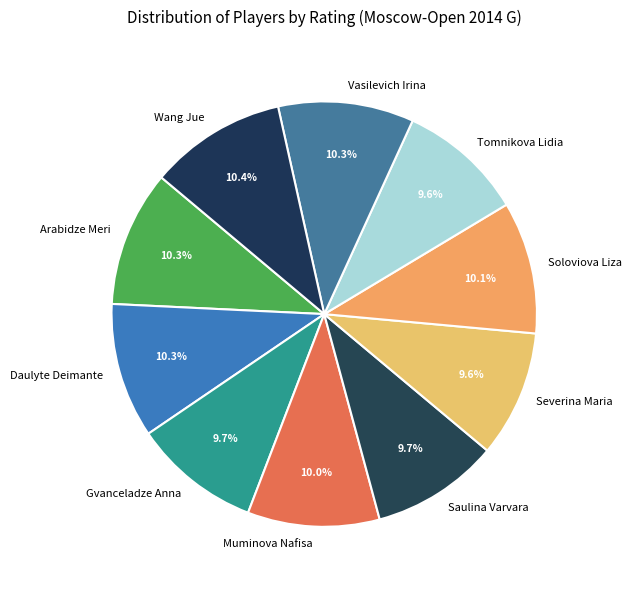

What is the ratio of the value at Severina Maria to the value at Muminova Nafisa?

1.0